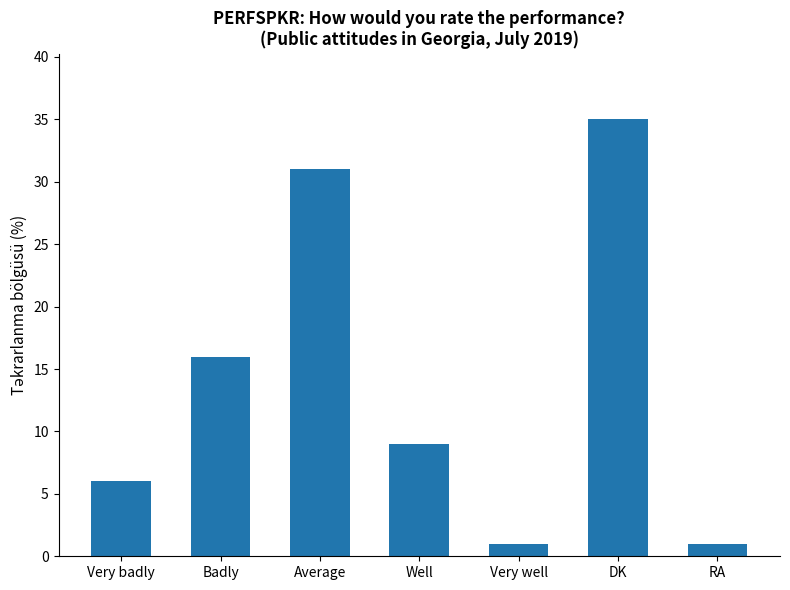

Approximately how many times larger is the value at Well compared to DK?

0.3